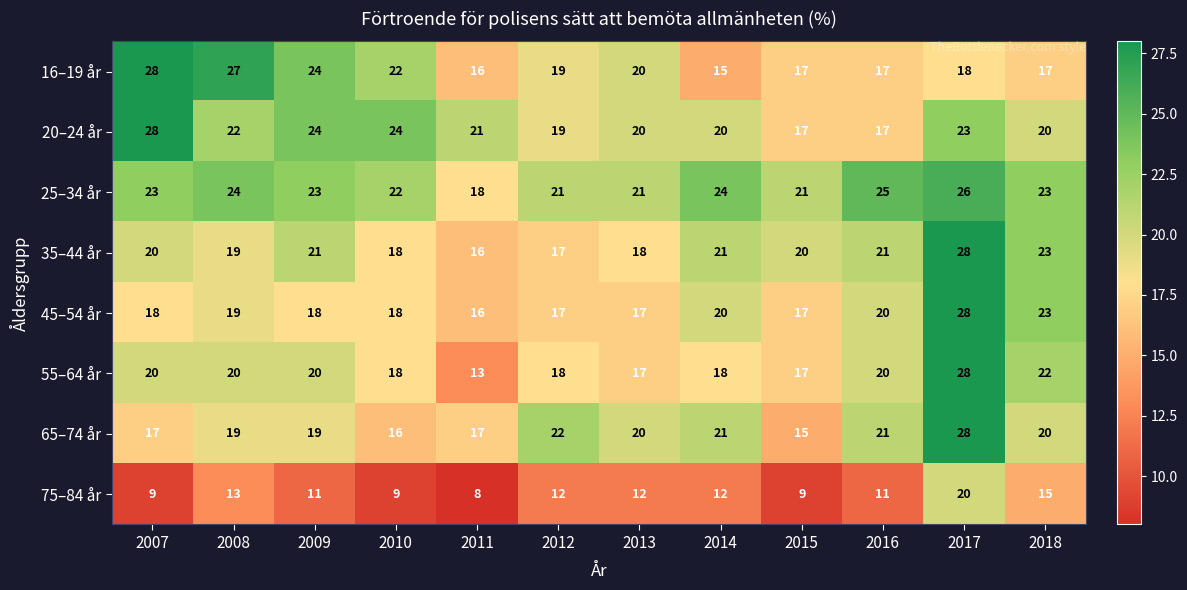

Which series has the largest range (max minus min)?

55–64 år